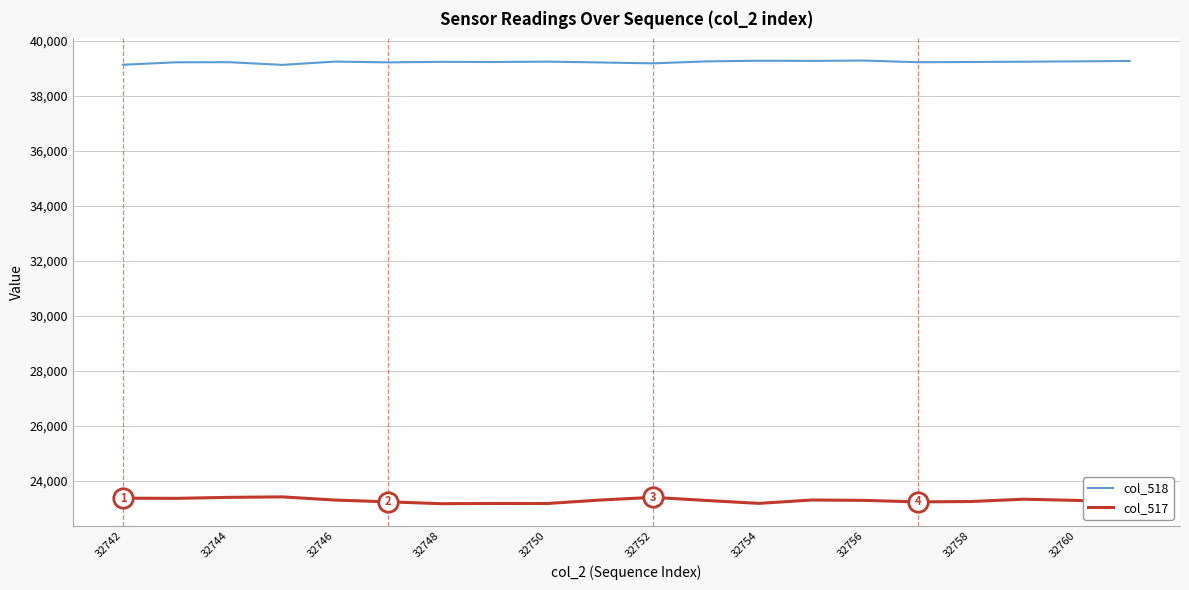

True or false: col_517 has more than 0 points higher than both neighbors.

True